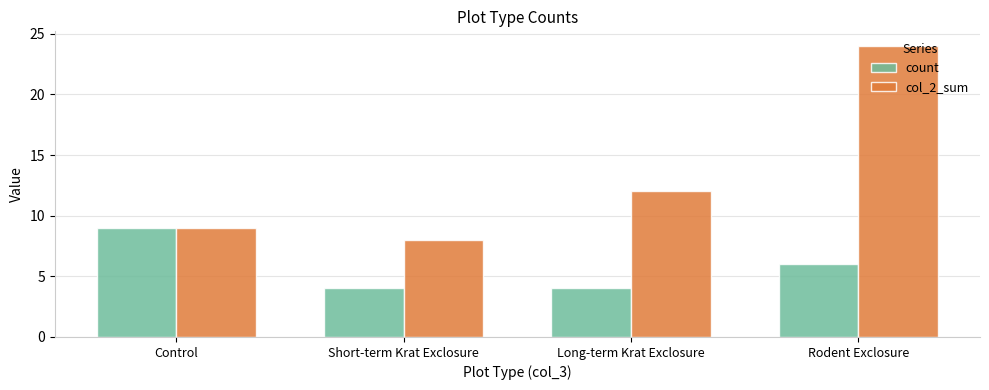

What is the label of the 2nd bar from the left?

Short-term Krat Exclosure